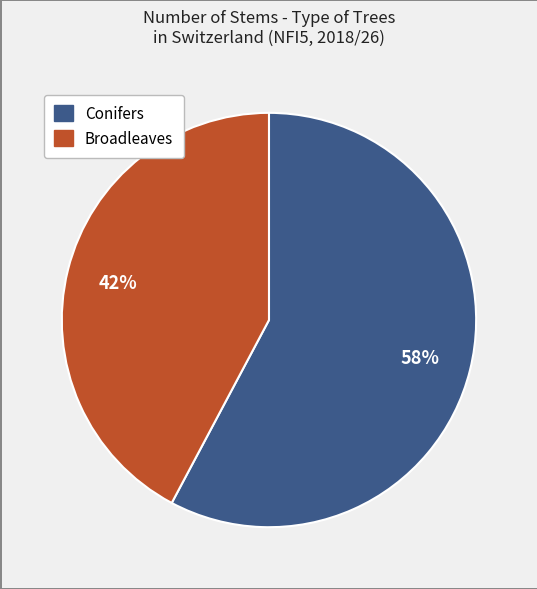

Is there any slice that represents more than half of the pie?

Yes